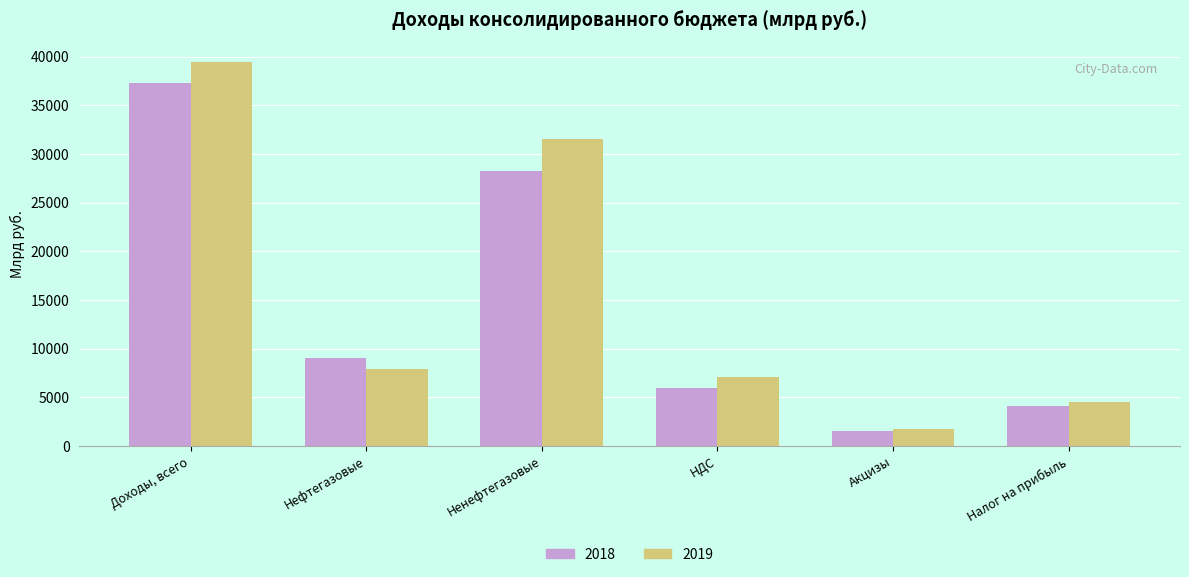

How many data points in 2019 are above 7924?

3